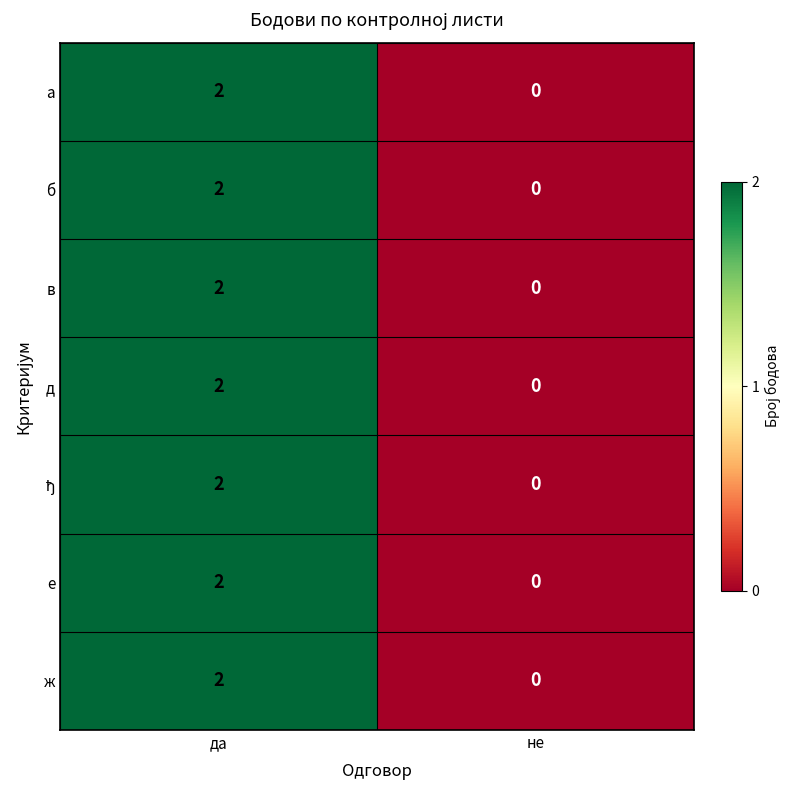

Which category has the lowest value across all series?

не